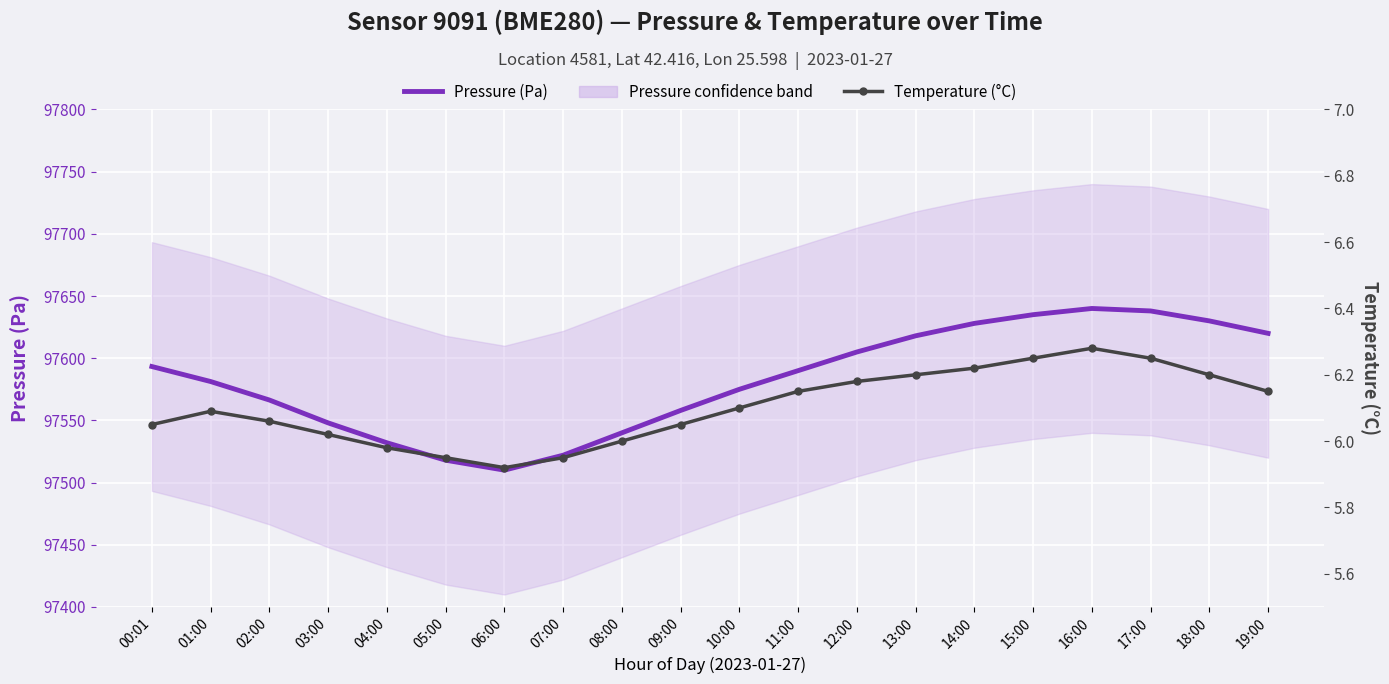

Rank the series by their maximum value, from highest to lowest.

Pressure (Pa), Temperature (°C)